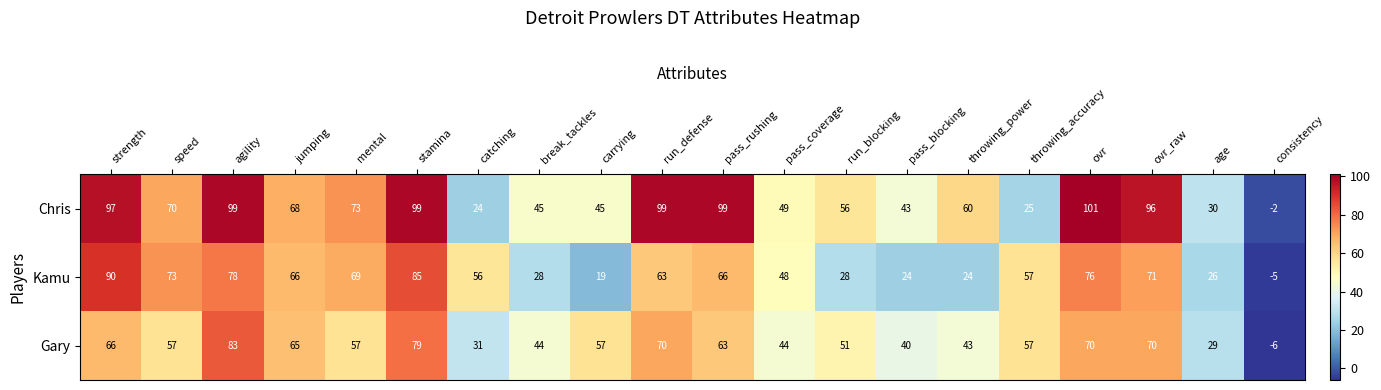

What is the minimum value shown in the chart?

-6